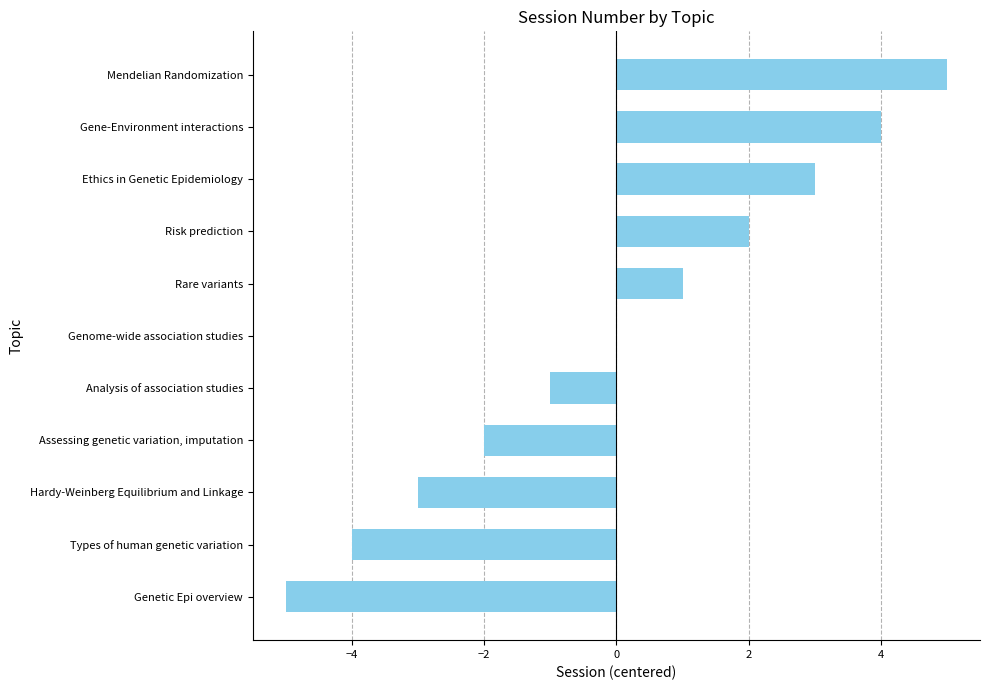

Are the bars horizontal?

Yes